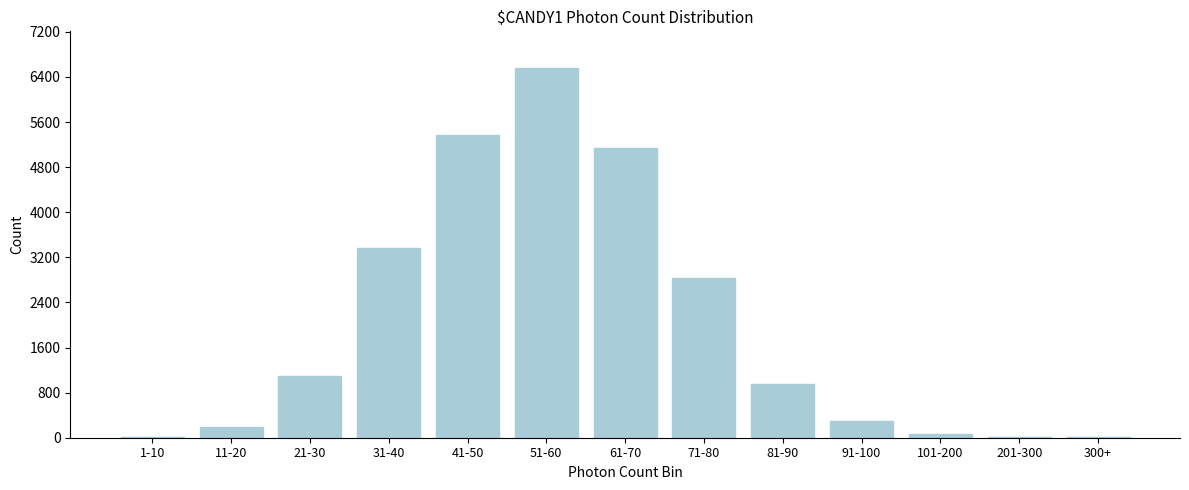

What is the maximum value shown in the chart?

6554